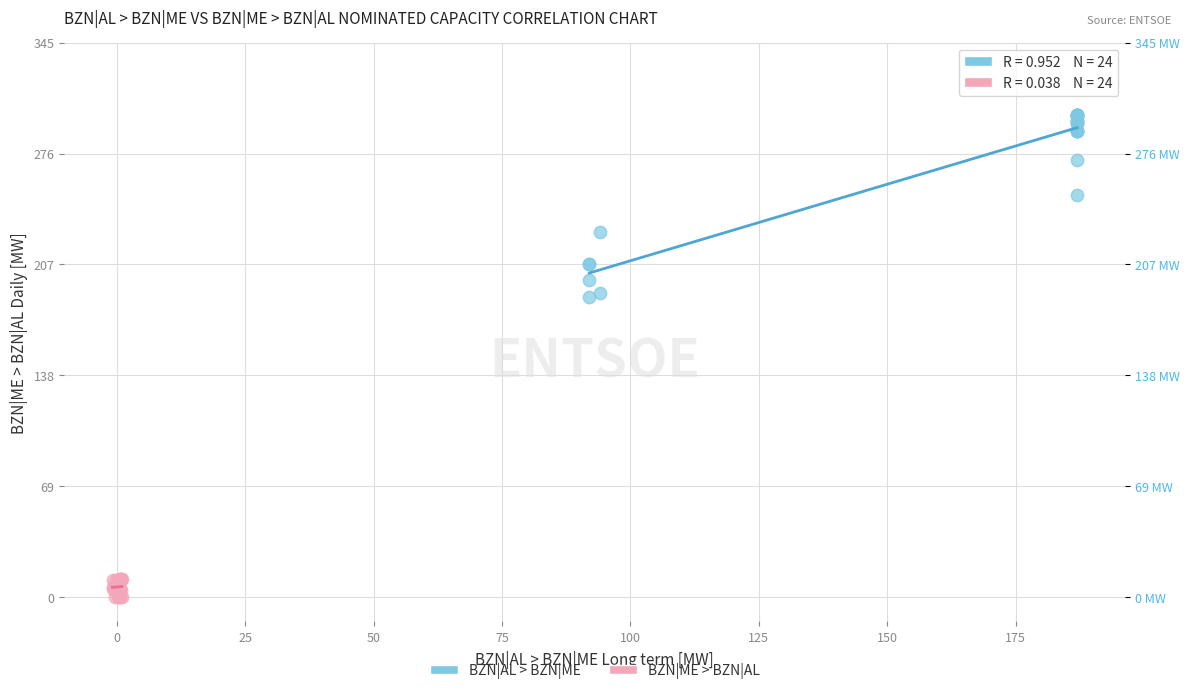

Which series contains the lowest Y value?

BZN|ME > BZN|AL